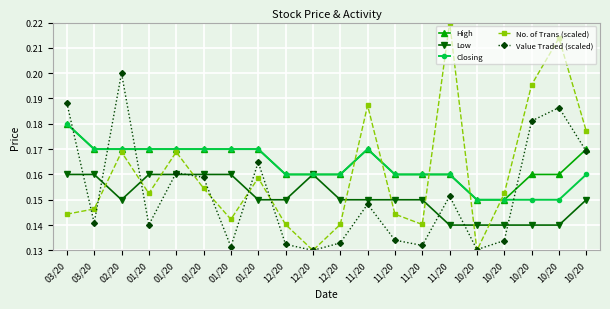

Reading left to right, what are all the values shown in this chart?

High: 03/20=0.2	03/20=0.2	02/20=0.2	01/20=0.2	01/20=0.2	01/20=0.2	01/20=0.2	01/20=0.2	12/20=0.2	12/20=0.2	12/20=0.2	11/20=0.2	11/20=0.2	11/20=0.2	11/20=0.2	10/20=0.1	10/20=0.1	10/20=0.2	10/20=0.2	10/20=0.2
Low: 03/20=0.2	03/20=0.2	02/20=0.1	01/20=0.2	01/20=0.2	01/20=0.2	01/20=0.2	01/20=0.1	12/20=0.1	12/20=0.2	12/20=0.1	11/20=0.1	11/20=0.1	11/20=0.1	11/20=0.1	10/20=0.1	10/20=0.1	10/20=0.1	10/20=0.1	10/20=0.1
Closing: 03/20=0.2	03/20=0.2	02/20=0.2	01/20=0.2	01/20=0.2	01/20=0.2	01/20=0.2	01/20=0.2	12/20=0.2	12/20=0.2	12/20=0.2	11/20=0.2	11/20=0.2	11/20=0.2	11/20=0.2	10/20=0.1	10/20=0.1	10/20=0.1	10/20=0.1	10/20=0.2
No. of Trans (scaled): 03/20=0.1	03/20=0.1	02/20=0.2	01/20=0.2	01/20=0.2	01/20=0.2	01/20=0.1	01/20=0.2	12/20=0.1	12/20=0.1	12/20=0.1	11/20=0.2	11/20=0.1	11/20=0.1	11/20=0.2	10/20=0.1	10/20=0.2	10/20=0.2	10/20=0.2	10/20=0.2
Value Traded (scaled): 03/20=0.2	03/20=0.1	02/20=0.2	01/20=0.1	01/20=0.2	01/20=0.2	01/20=0.1	01/20=0.2	12/20=0.1	12/20=0.1	12/20=0.1	11/20=0.1	11/20=0.1	11/20=0.1	11/20=0.2	10/20=0.1	10/20=0.1	10/20=0.2	10/20=0.2	10/20=0.2